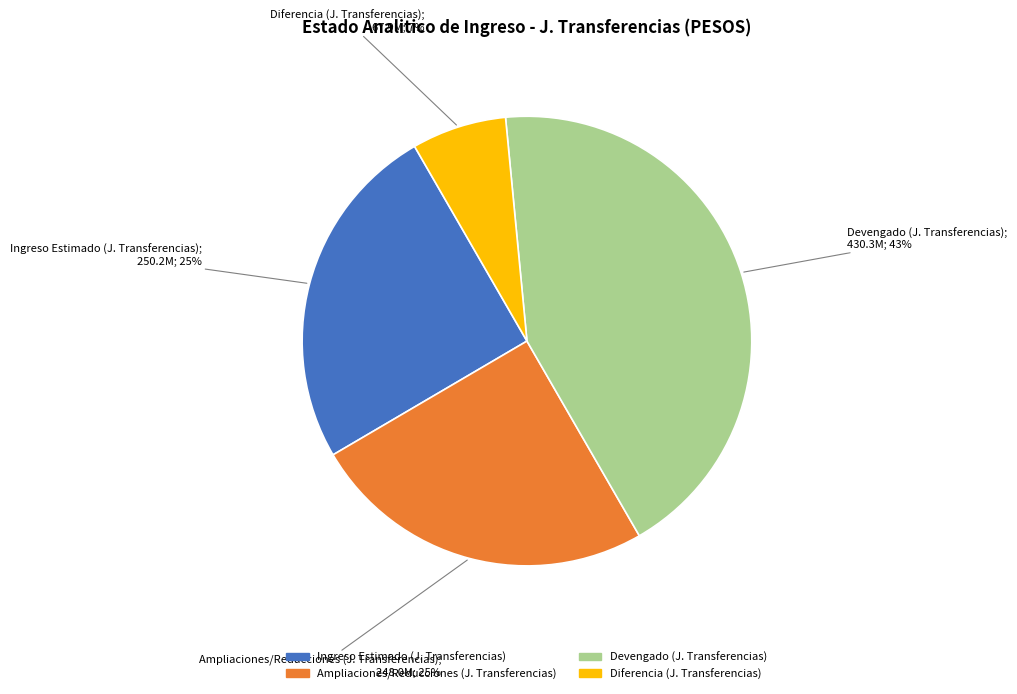

To the nearest percent, what is the difference between the largest and smallest slice percentages?

36%